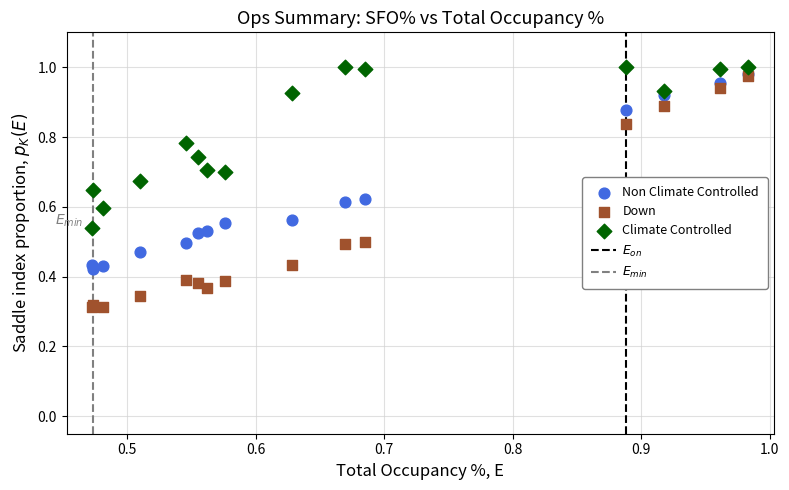

Which series reaches the minimum Y coordinate?

Down